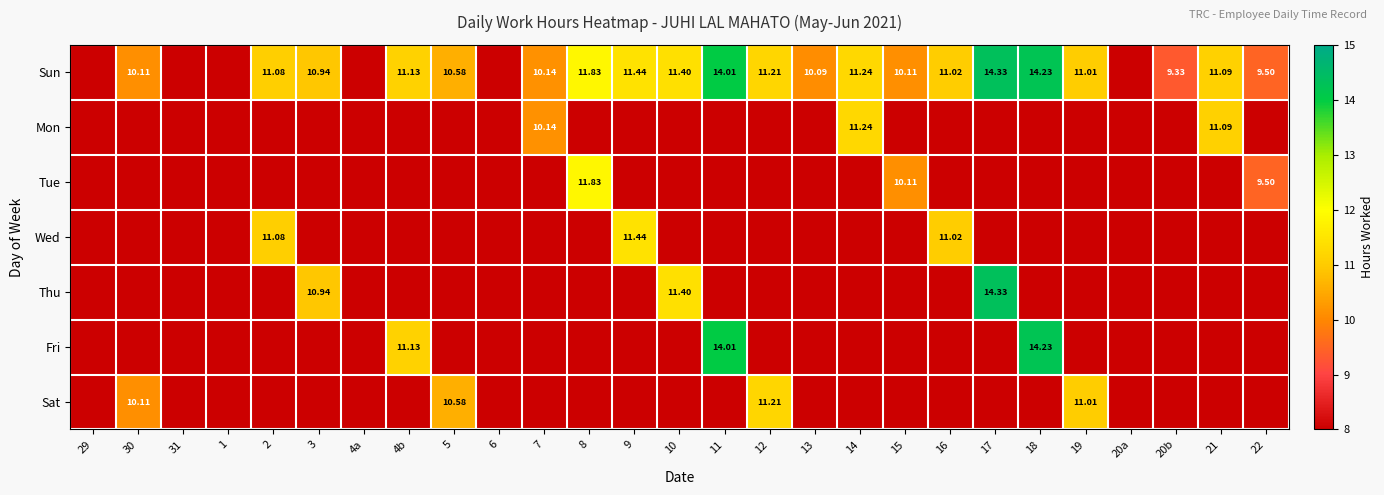

At how many categories does at least one series exceed 9?

21